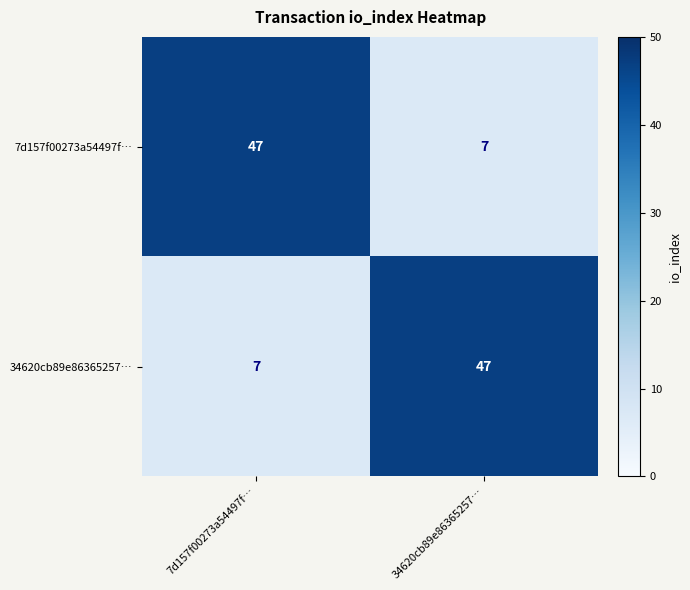

What is the difference between the highest and lowest values at 34620cb89e86365257…?

40